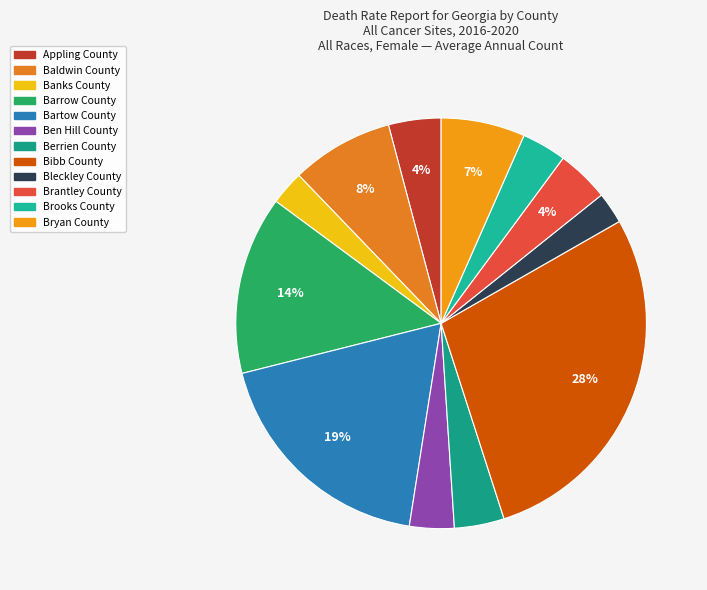

Combined, do Brantley County and Ben Hill County account for over 50%?

No